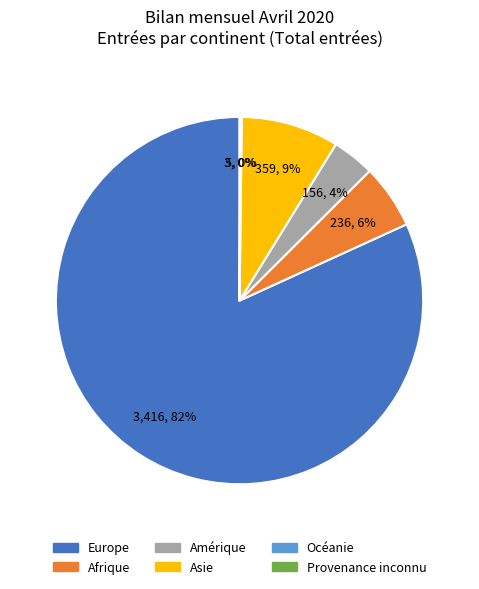

To the nearest percent, what is the average slice percentage?

17%